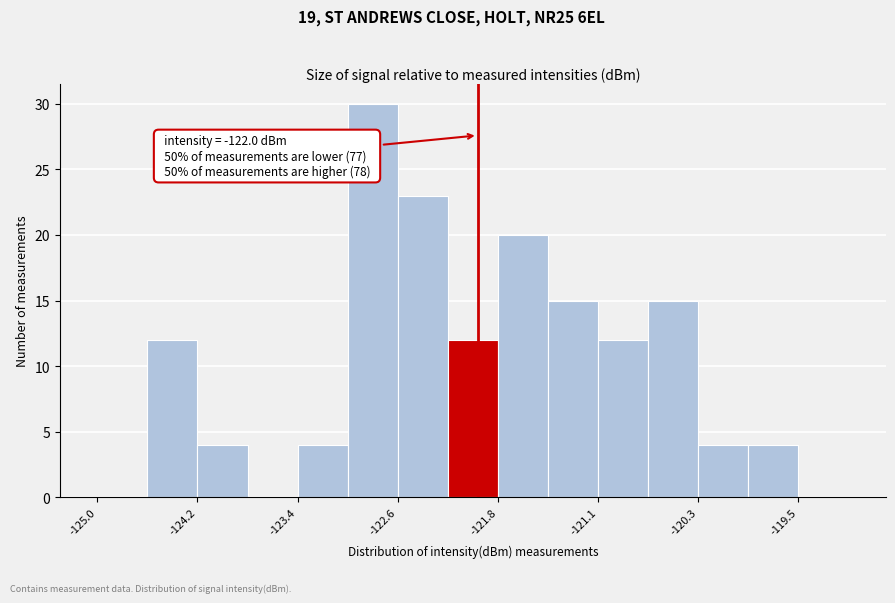

Around what value on the x-axis is the tallest bar? Give the approximate position of its centre, as read against the axis.

-122.8